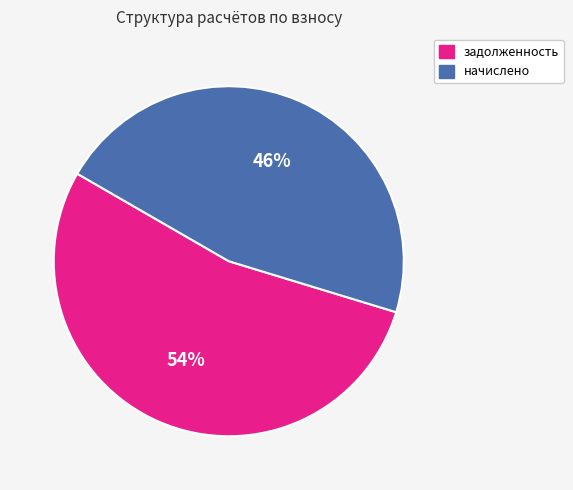

Between начислено and задолженность, which is larger?

задолженность